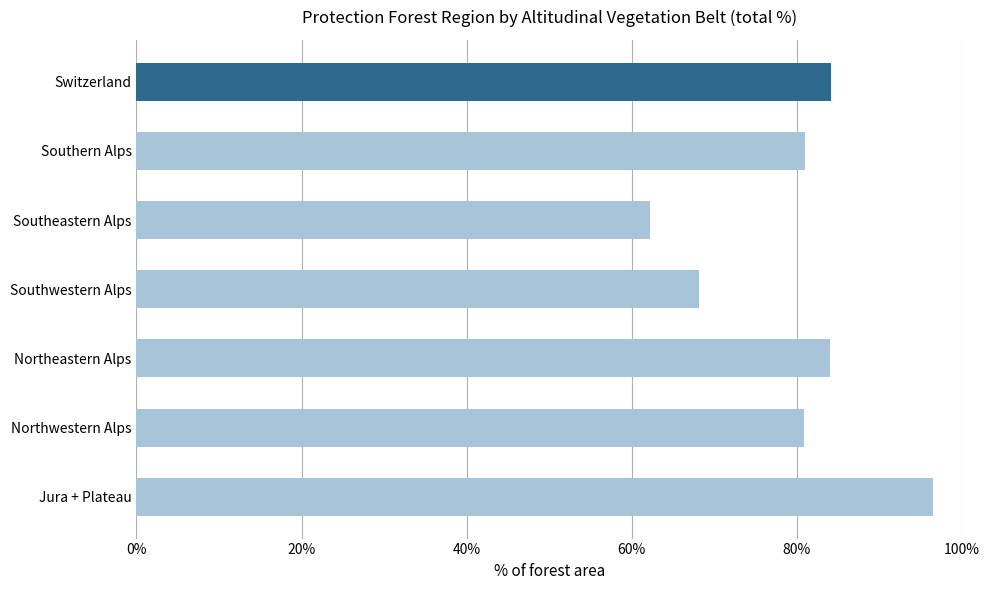

What is the ratio of the value at Northwestern Alps to the value at Switzerland?

1.0